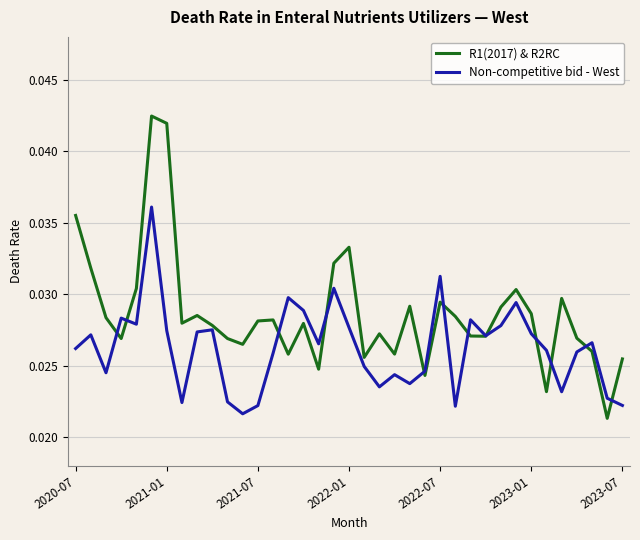

Rank the series by their maximum value, from lowest to highest.

Non-competitive bid - West, R1(2017) & R2RC